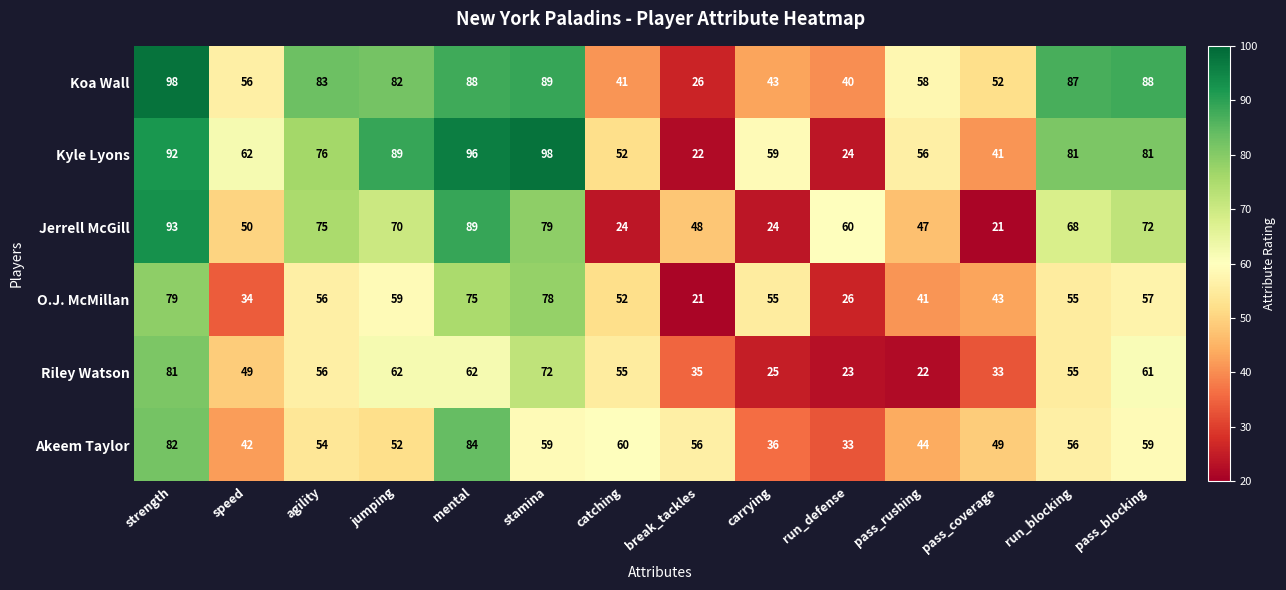

Count the number of categories in the chart.

14